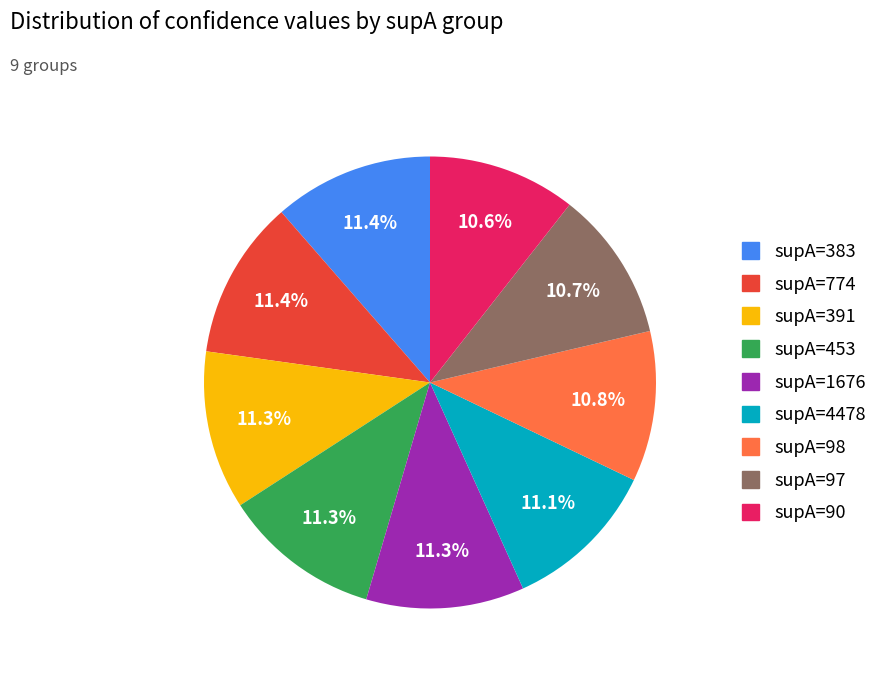

What percentage is the supA=97 slice, to the nearest percent?

11%